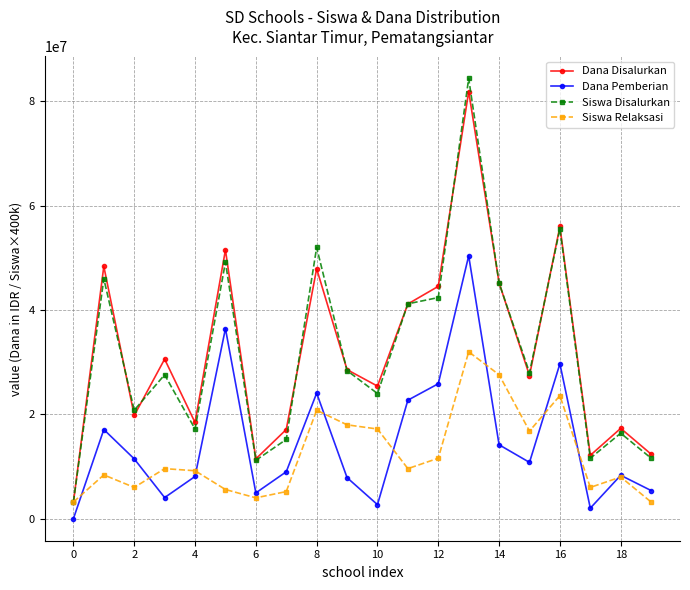

List the series in order of their peak value, highest first.

Siswa Disalurkan, Dana Disalurkan, Dana Pemberian, Siswa Relaksasi